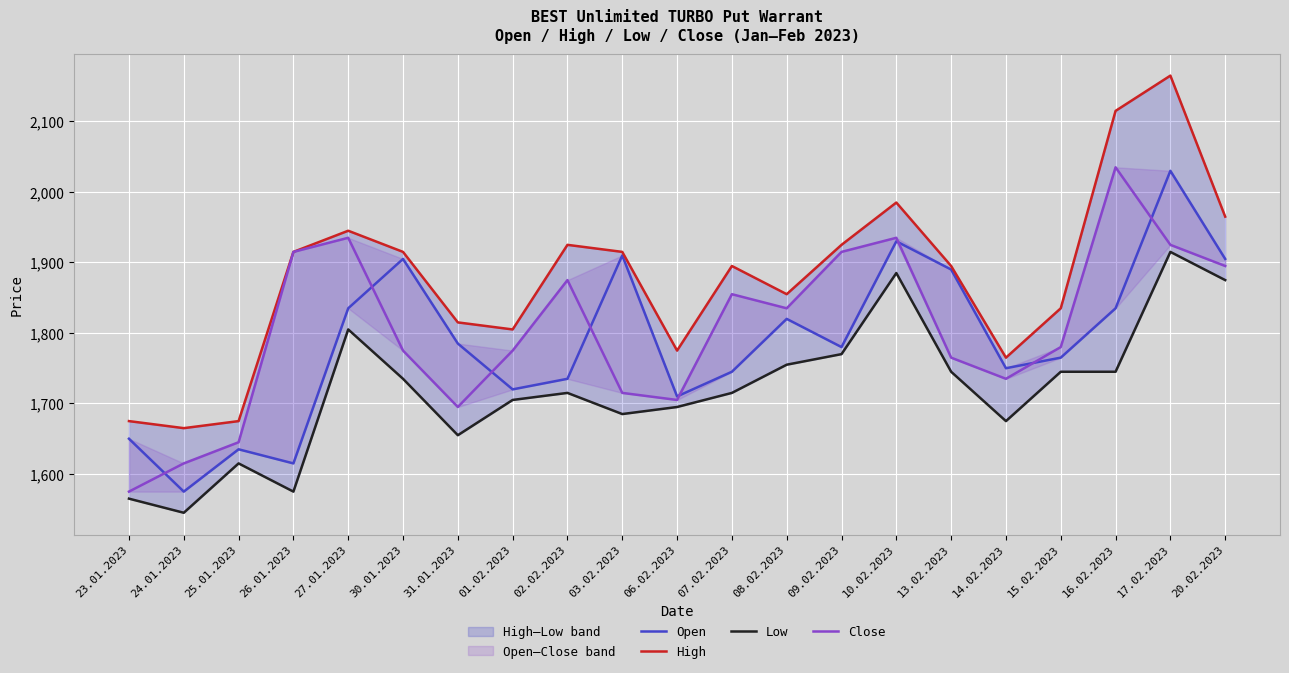

Where is Close nearest to the value 1805?

15.02.2023